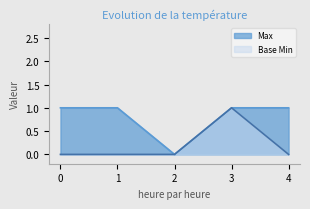

Reading left to right, transcribe all the data shown in this chart.

Max: 0=1	1=1	2=0	3=1	4=1
Base Min: 0=0	1=0	2=0	3=1	4=0